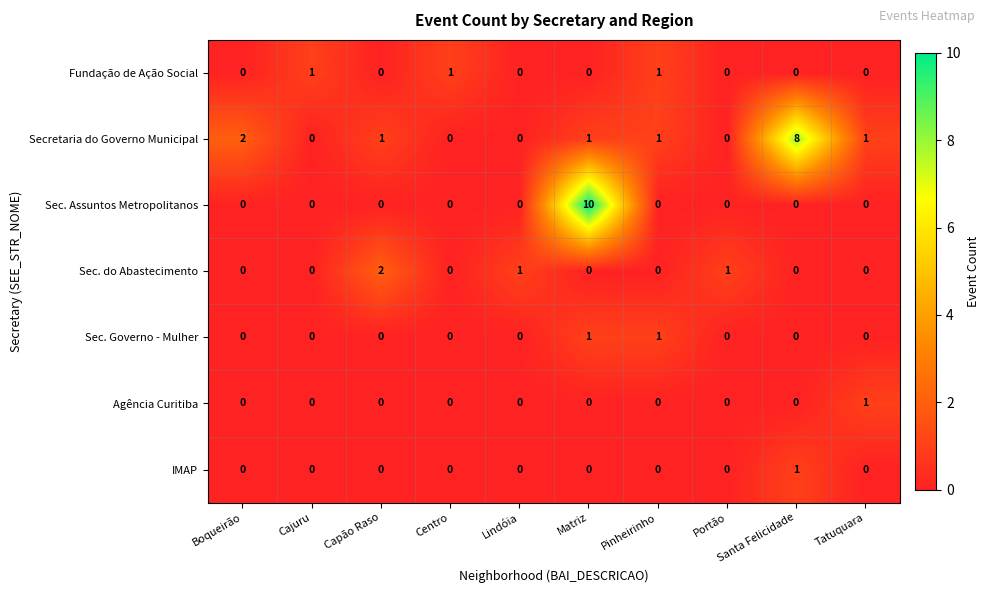

Which label corresponds to the largest value in the chart?

Matriz